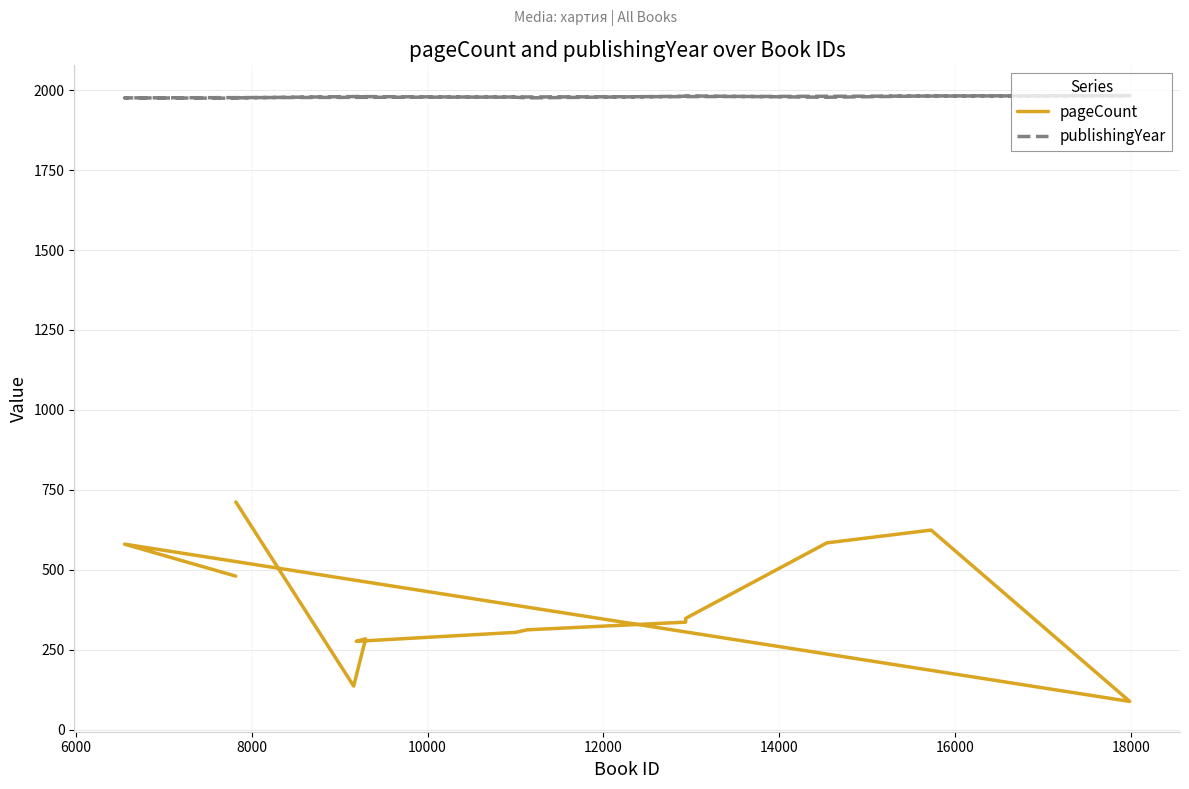

True or false: publishingYear and pageCount intersect in this chart.

False